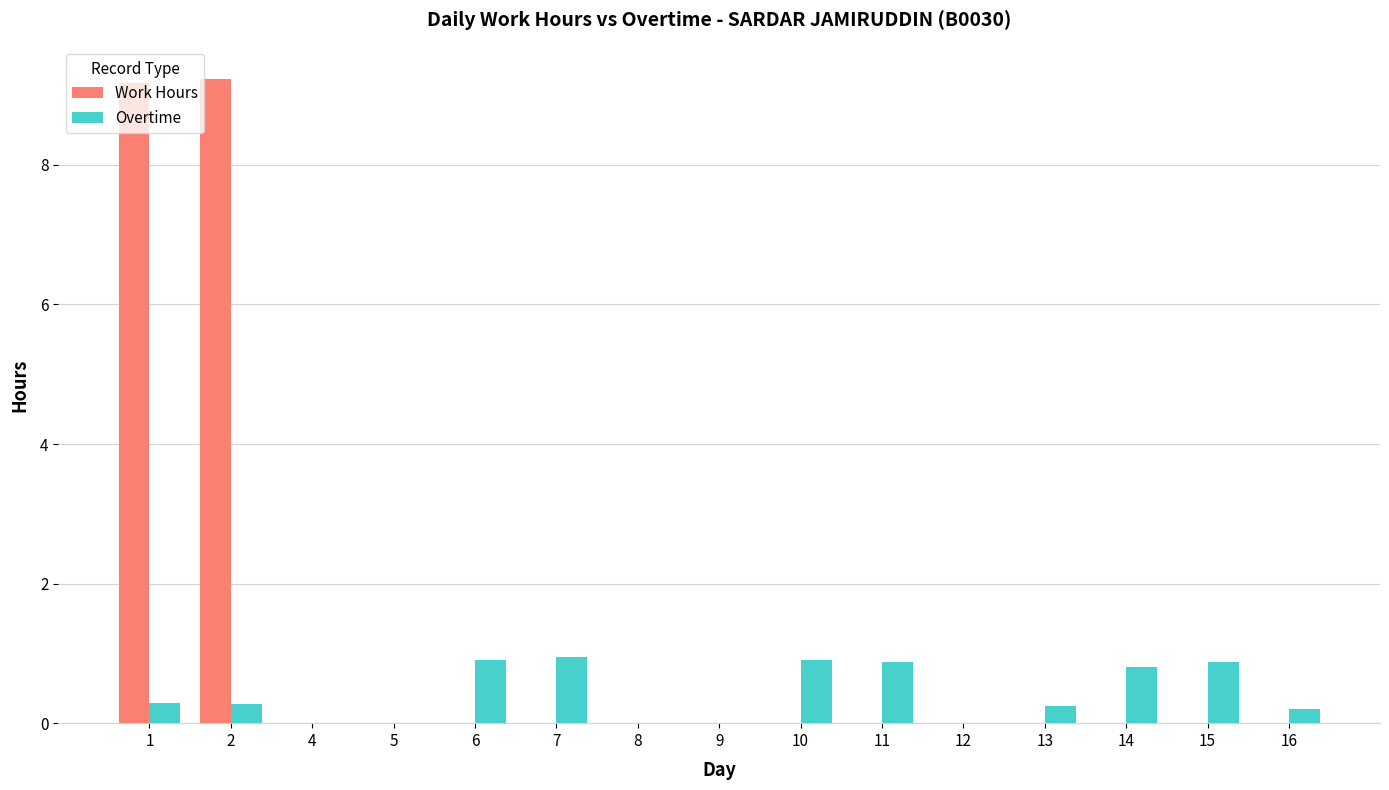

What is the greatest value displayed?

9.2